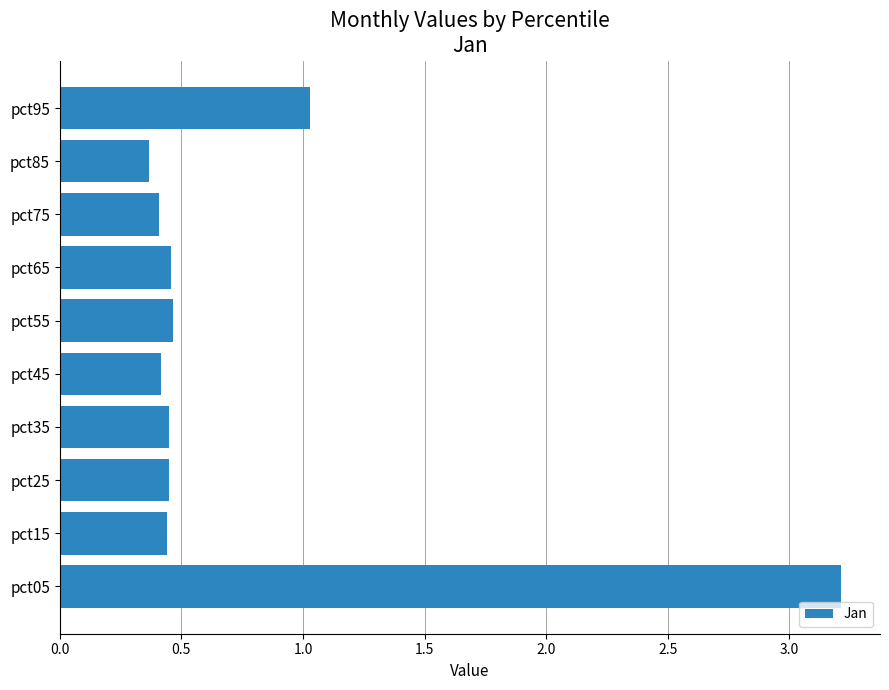

Is it true that the value at pct75 is 0.4?

True